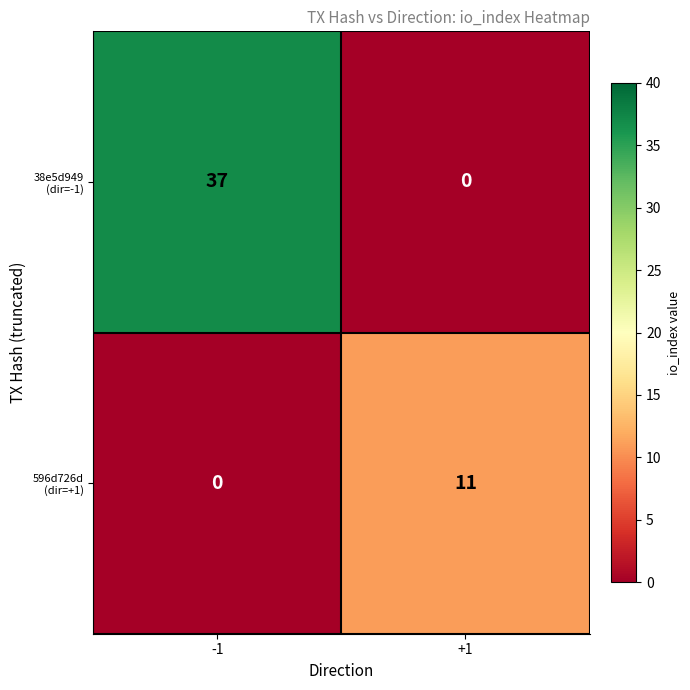

At how many categories does at least one series exceed 33?

1